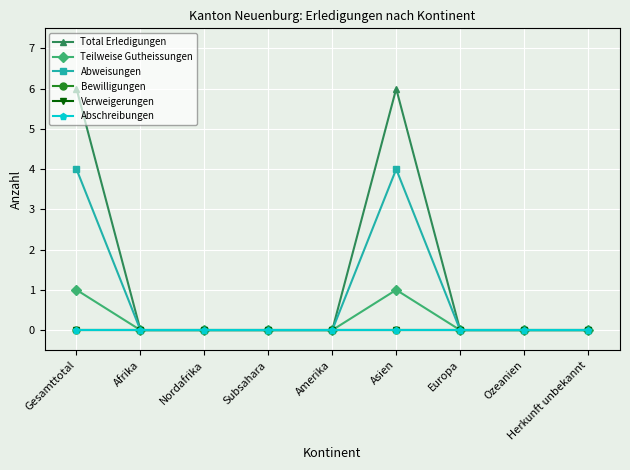

What is the average value of the Total Erledigungen series?

1